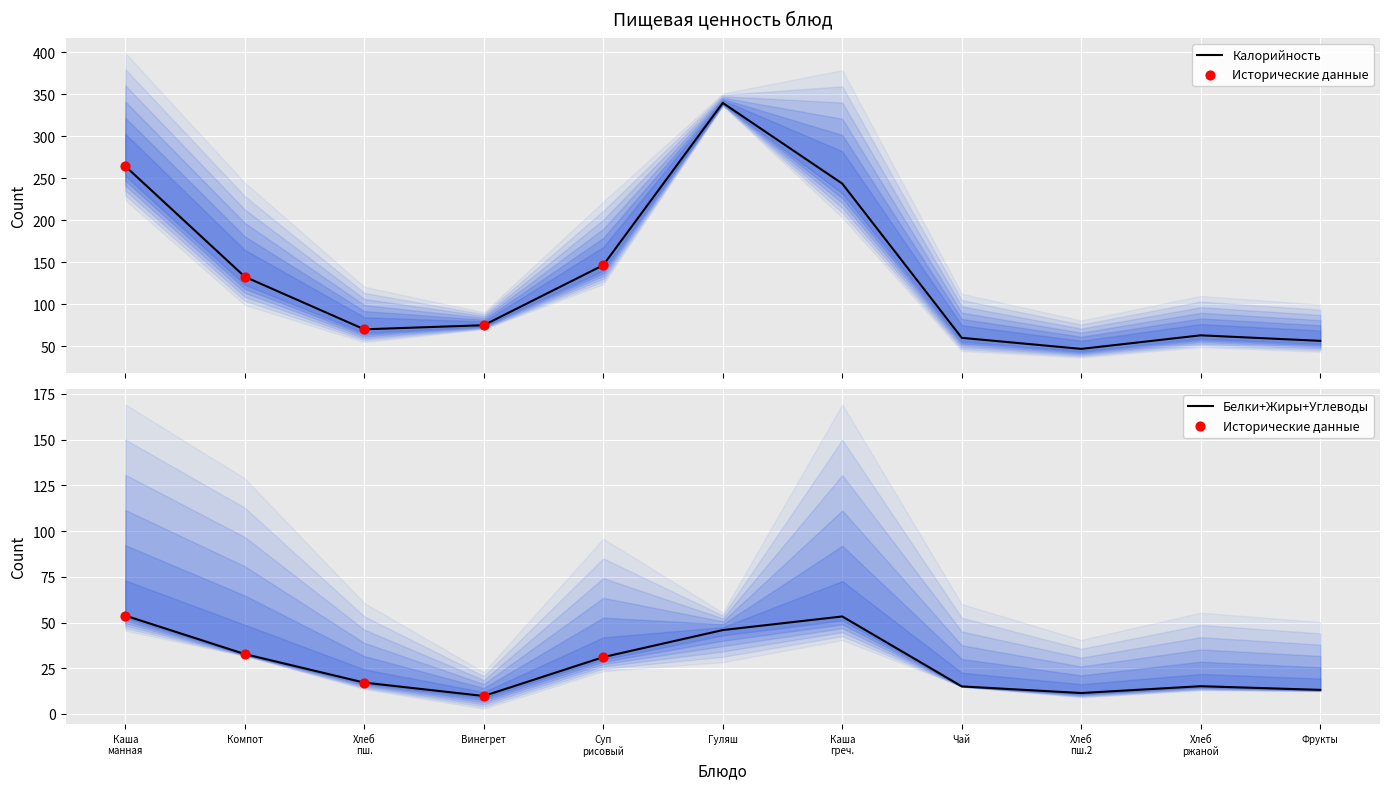

Which series has the largest total across all categories?

Калорийность